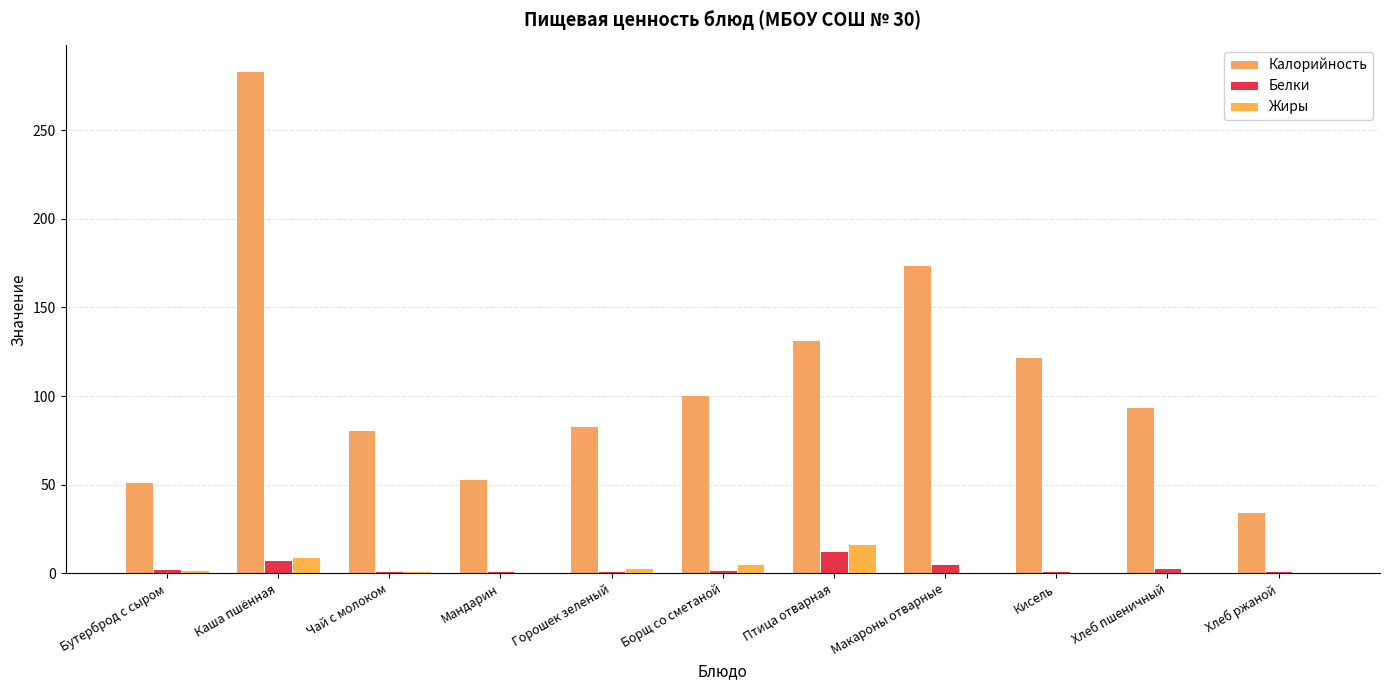

Are the bars grouped side by side (vs. stacked)?

Yes